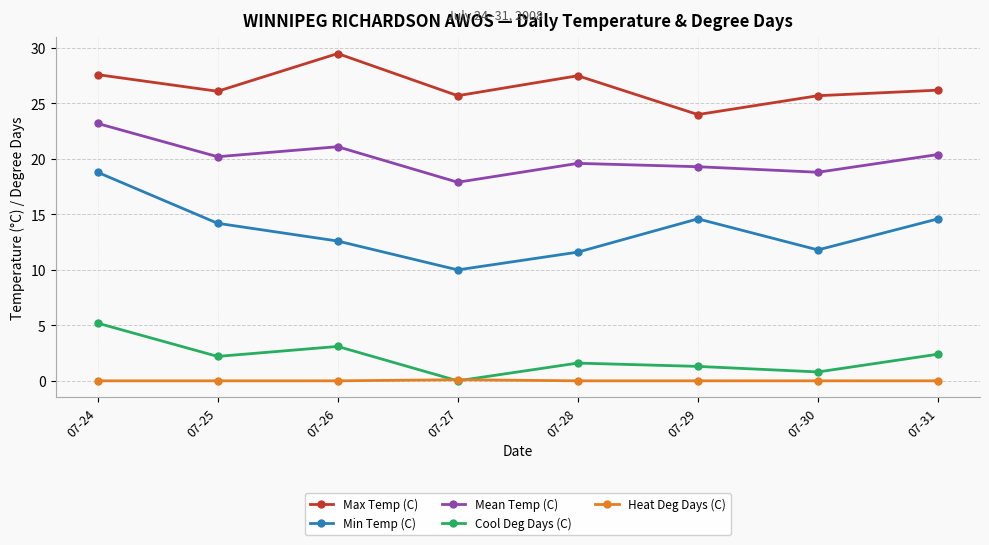

At which label does Max Temp (C) first exceed 26?

07-24